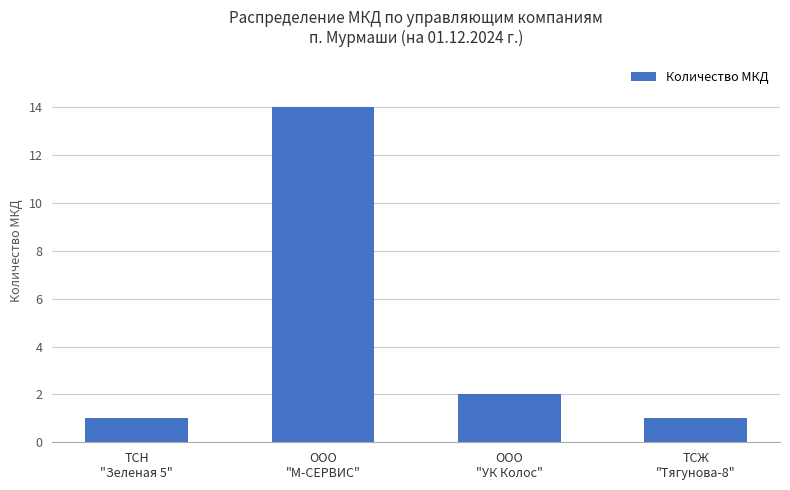

What is the label of the 1st bar from the left?

ТСН
"Зеленая 5"